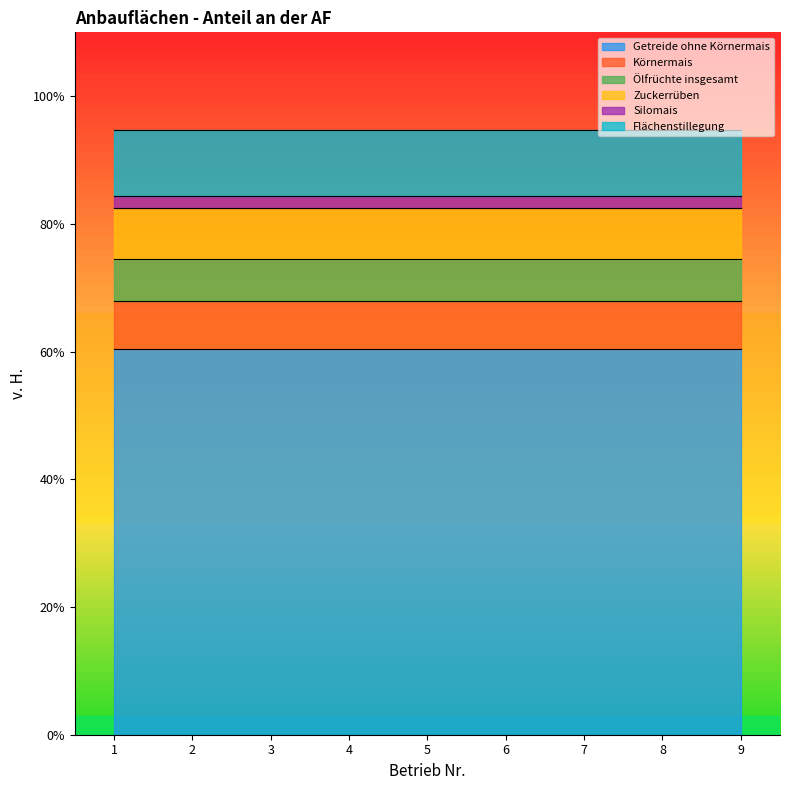

What is the maximum value for Getreide ohne Körnermais?

60.4